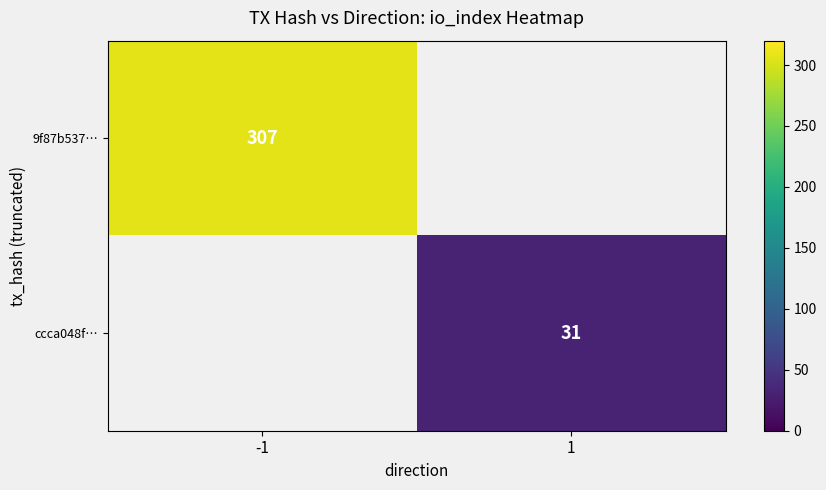

Count the number of data series in this chart.

2